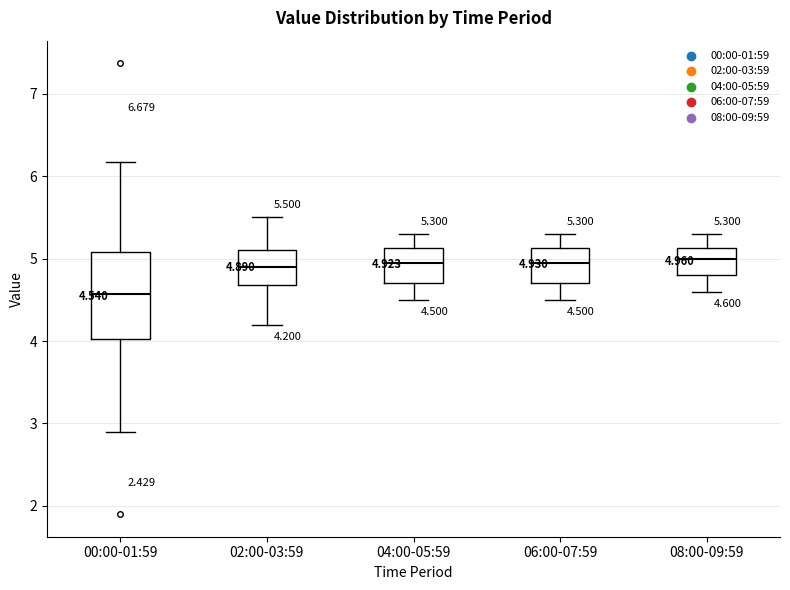

Comparing the boxes themselves (not the whiskers), which one is the tallest?

00:00-01:59